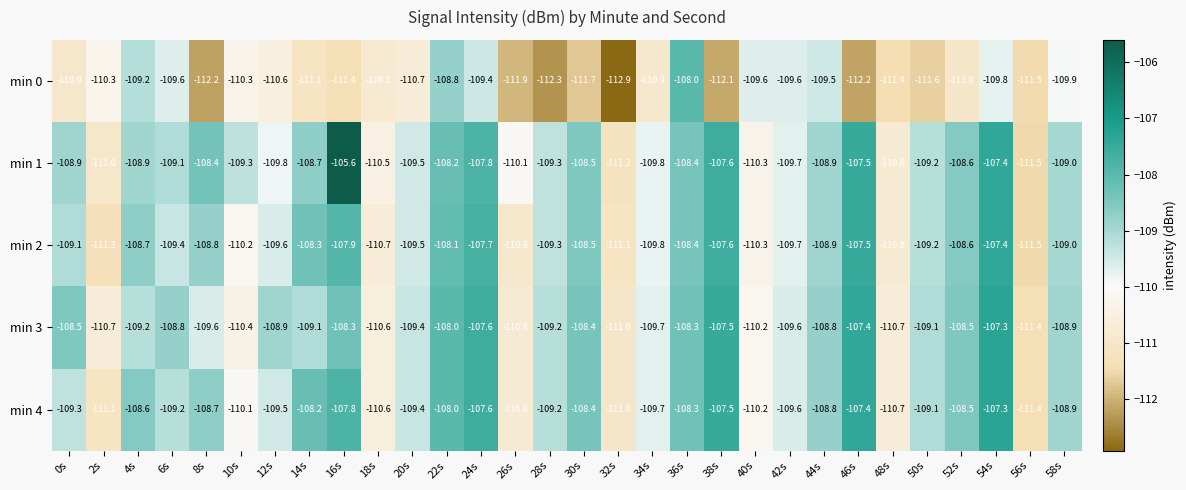

At which label does min 0 reach its minimum?

32s